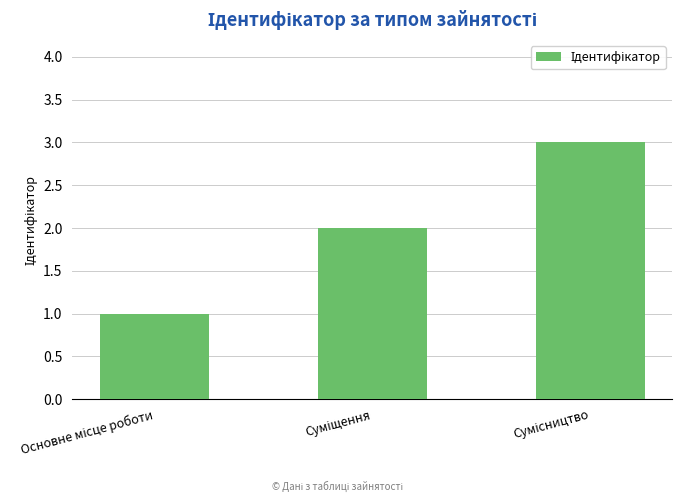

What is the greatest value displayed?

3